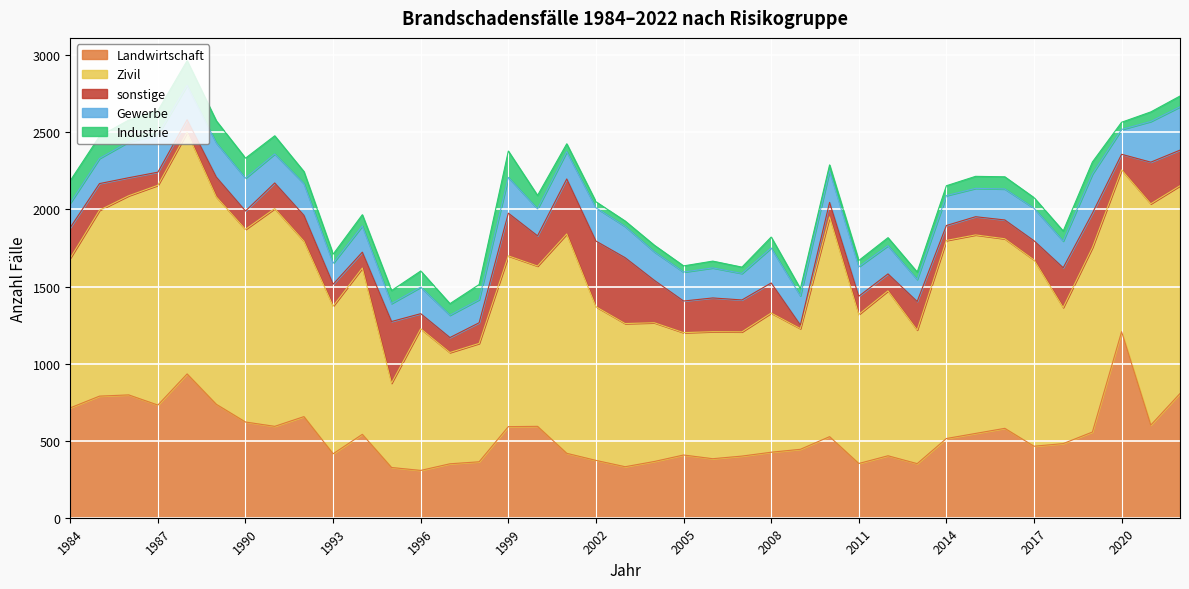

List the series in order of their peak value, highest first.

Zivil, Landwirtschaft, sonstige, Gewerbe, Industrie